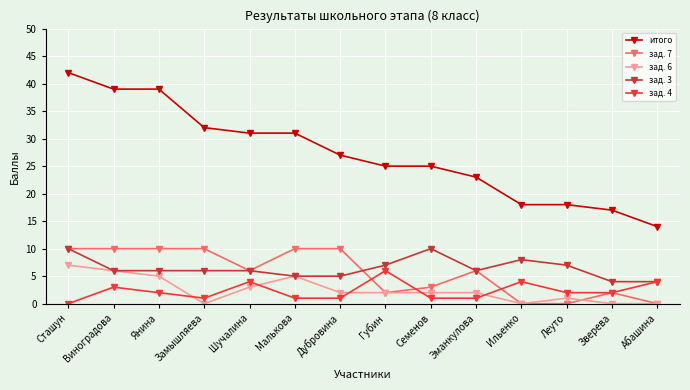

What is the spread (max minus min) of values at Сташун?

42